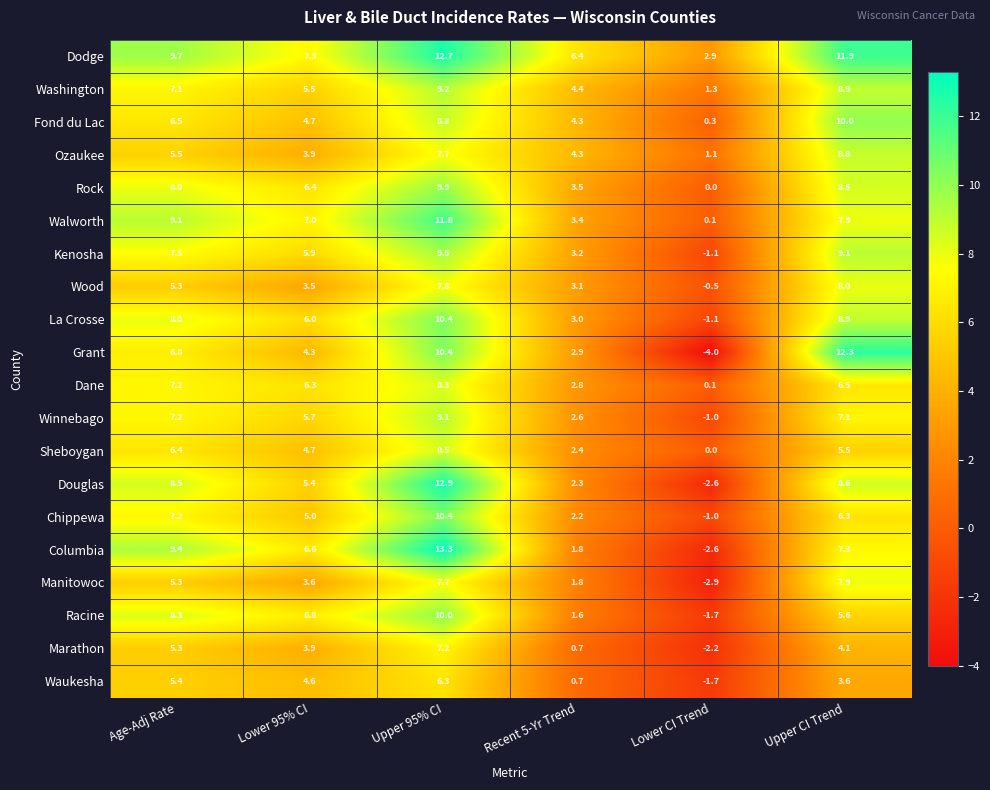

What is the minimum value shown in the chart?

-4.0